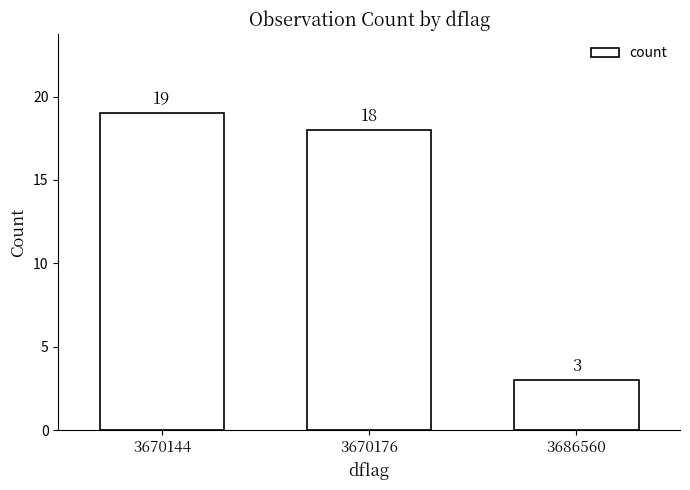

Reading right to left, list all the values displayed in this chart.

3686560=3	3670176=18	3670144=19